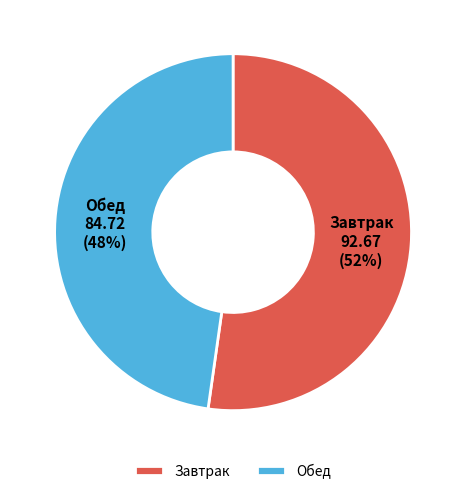

Is there a majority slice in this chart?

Yes